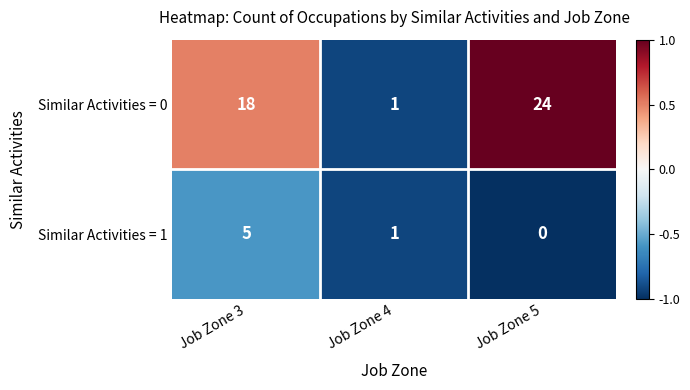

Rank the categories by Similar Activities = 1 value from highest to lowest.

Job Zone 3, Job Zone 4, Job Zone 5